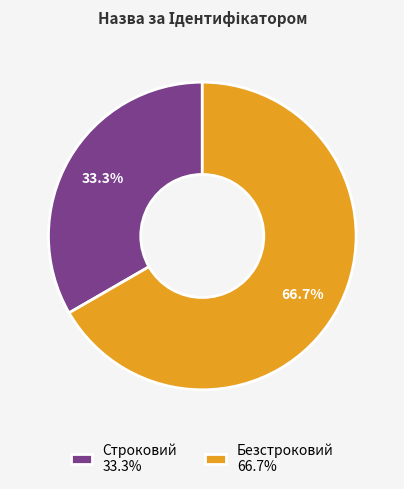

To the nearest percent, what is the difference between the Строковий and Безстроковий slice percentages?

33%